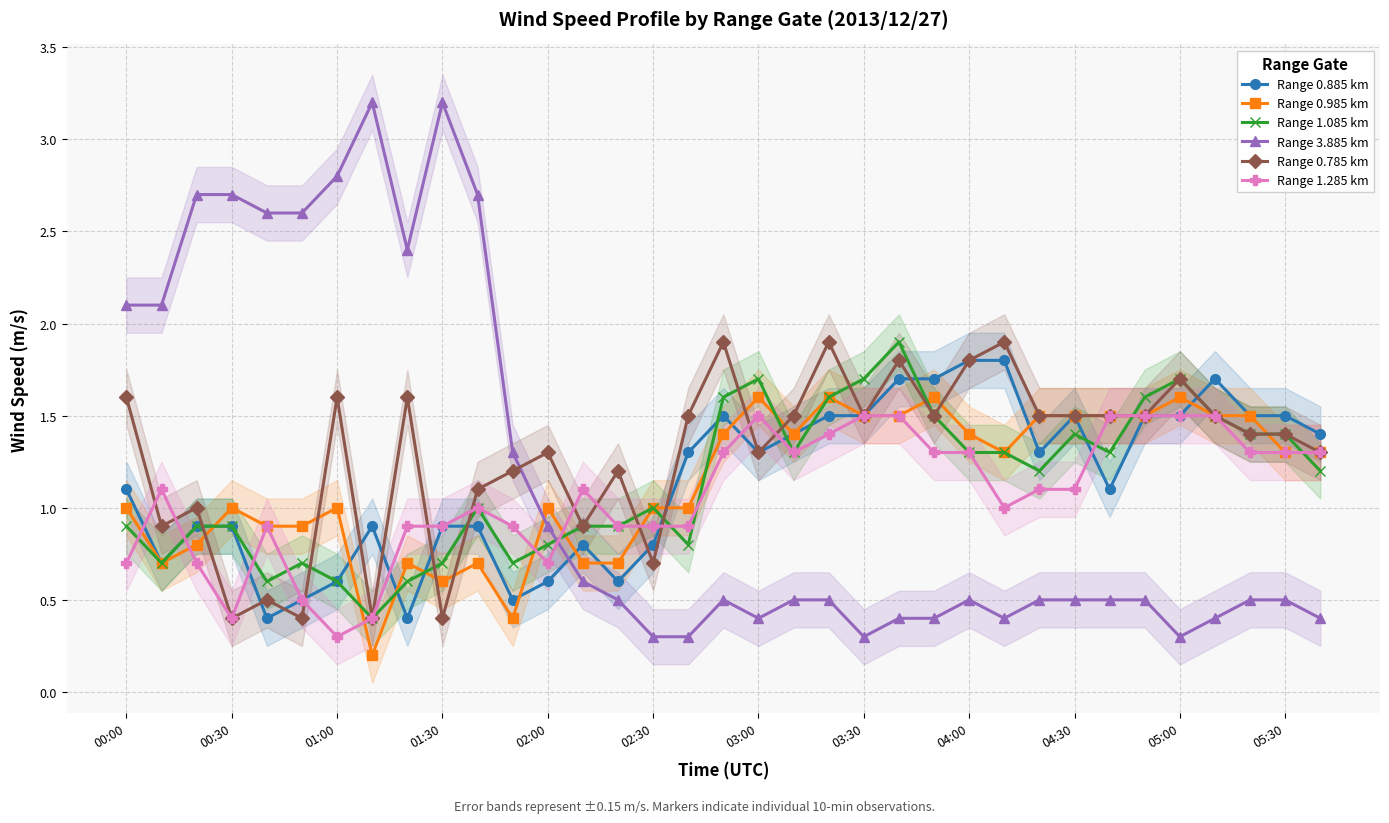

True or false: Range 1.085 km has a value of 0.9 at 00:00.

True